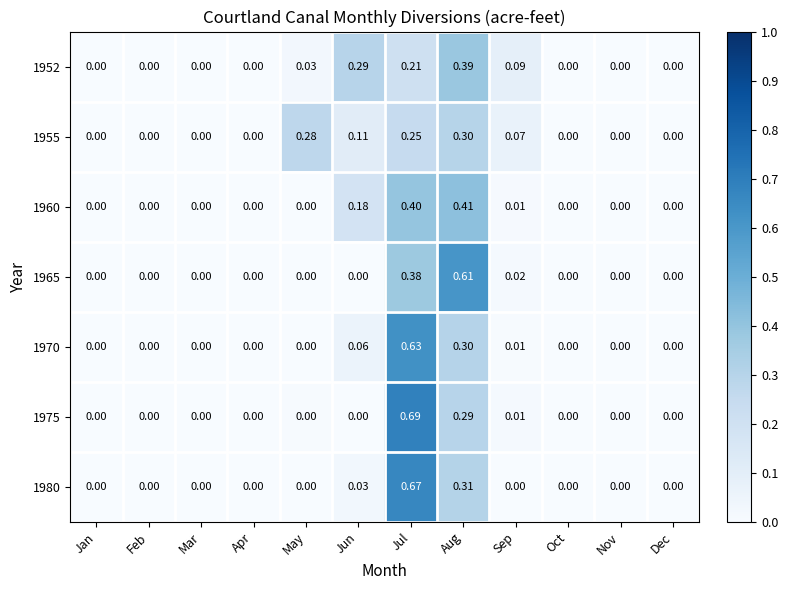

At which category is the sum across all series the highest?

Jul